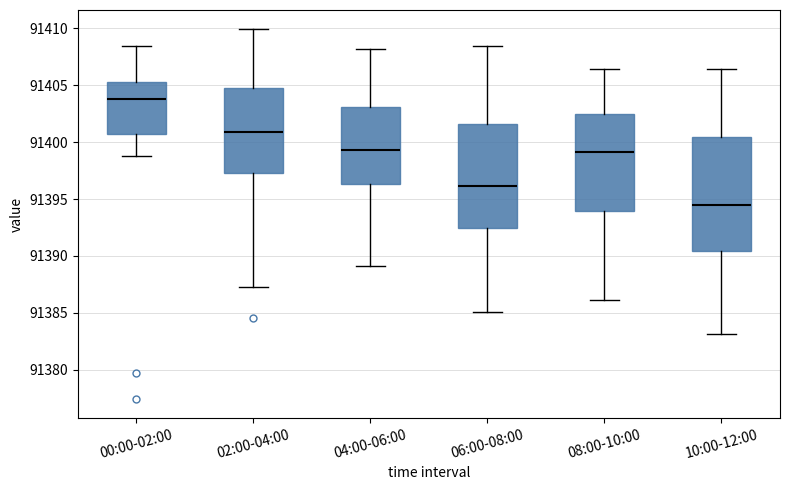

Reading left to right, transcribe this box plot: for each box, give where its median line is, the range the box spans, and where its two whiskers end, as read against the y-axis. The values are not printed on the chart, so give them approximately, as read against the axis.

00:00-02:00: median 91404.0, box 91401.0 to 91405.0, whiskers 91399.0 to 91408.5
02:00-04:00: median 91401.0, box 91397.5 to 91405.0, whiskers 91387.5 to 91410.0
04:00-06:00: median 91399.5, box 91396.5 to 91403.0, whiskers 91389.0 to 91408.0
06:00-08:00: median 91396.0, box 91392.5 to 91401.5, whiskers 91385.0 to 91408.5
08:00-10:00: median 91399.0, box 91394.0 to 91402.5, whiskers 91386.0 to 91406.5
10:00-12:00: median 91394.5, box 91390.5 to 91400.5, whiskers 91383.0 to 91406.5